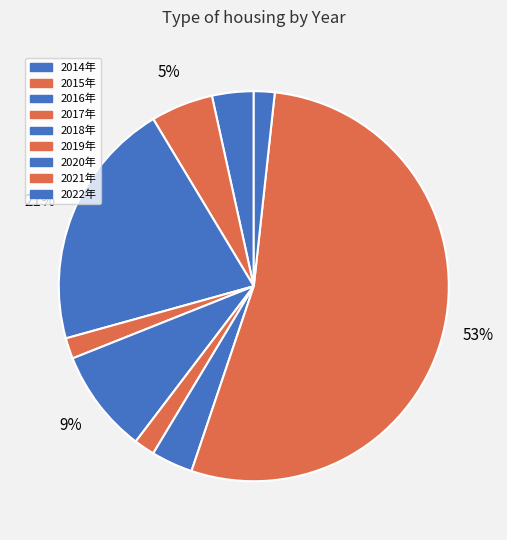

To the nearest percent, what is the average slice percentage?

11%